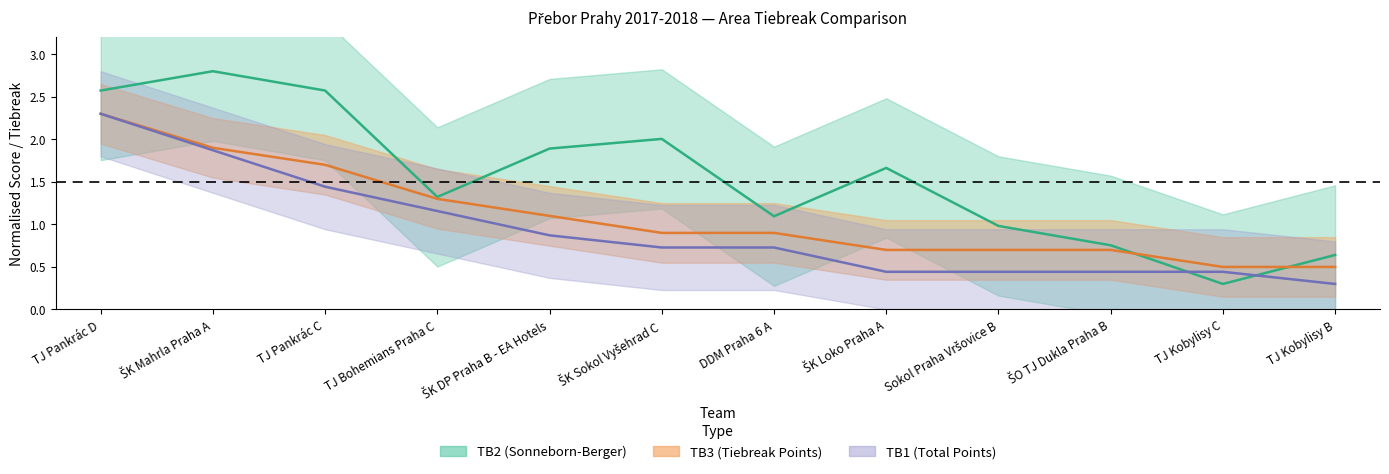

What is the total value across all series at ŠO TJ Dukla Praha B?

1.5